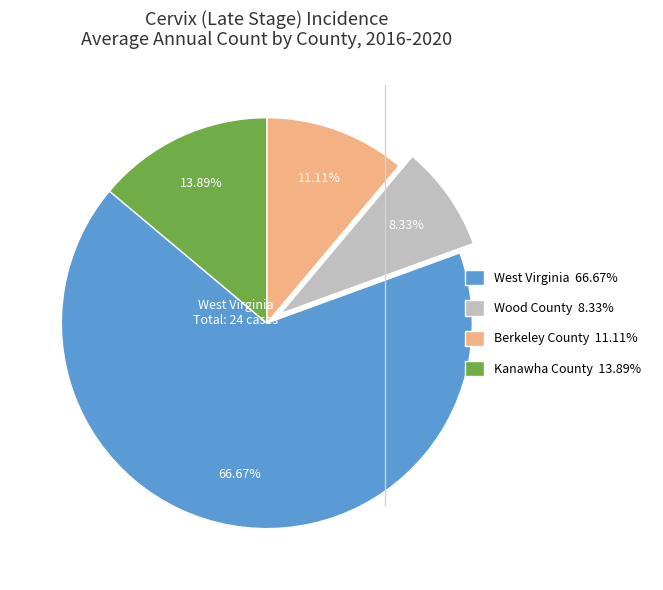

Is there any slice that represents more than half of the pie?

Yes